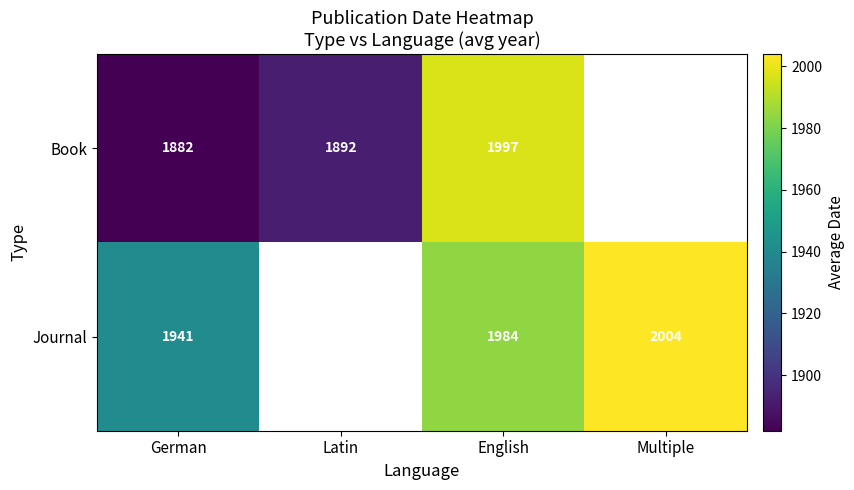

What is the difference between the Journal values at English and German?

43